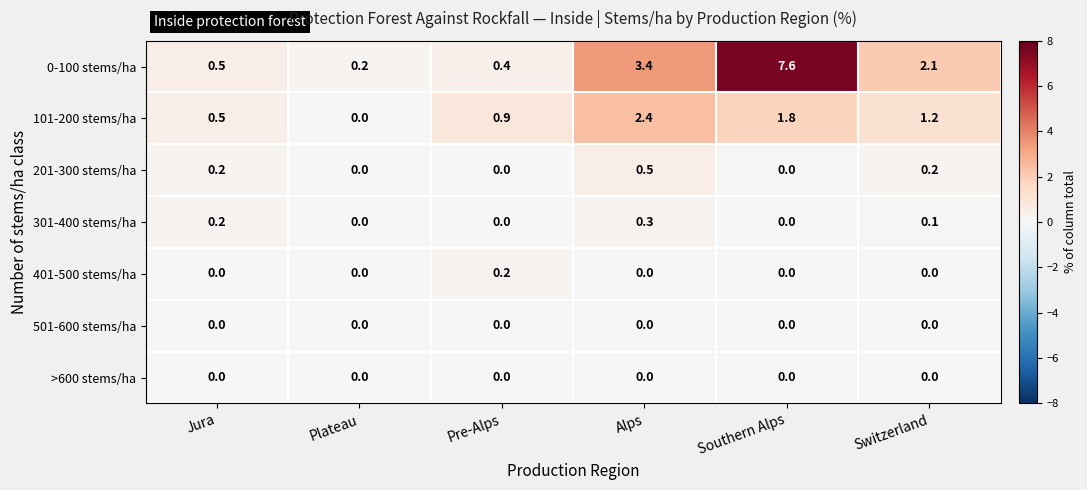

List the labels in order of 101-200 stems/ha value, smallest first.

Plateau, Jura, Pre-Alps, Switzerland, Southern Alps, Alps